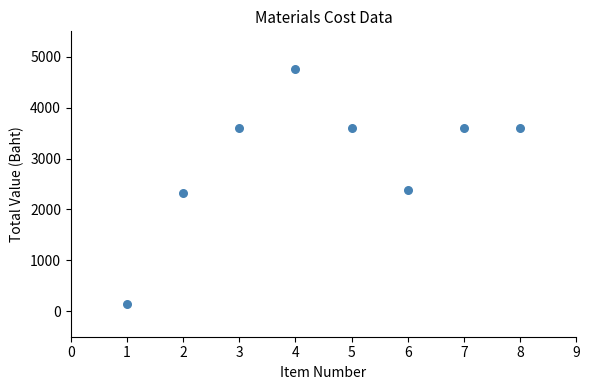

What is the range of Y values (max minus min)?

4624